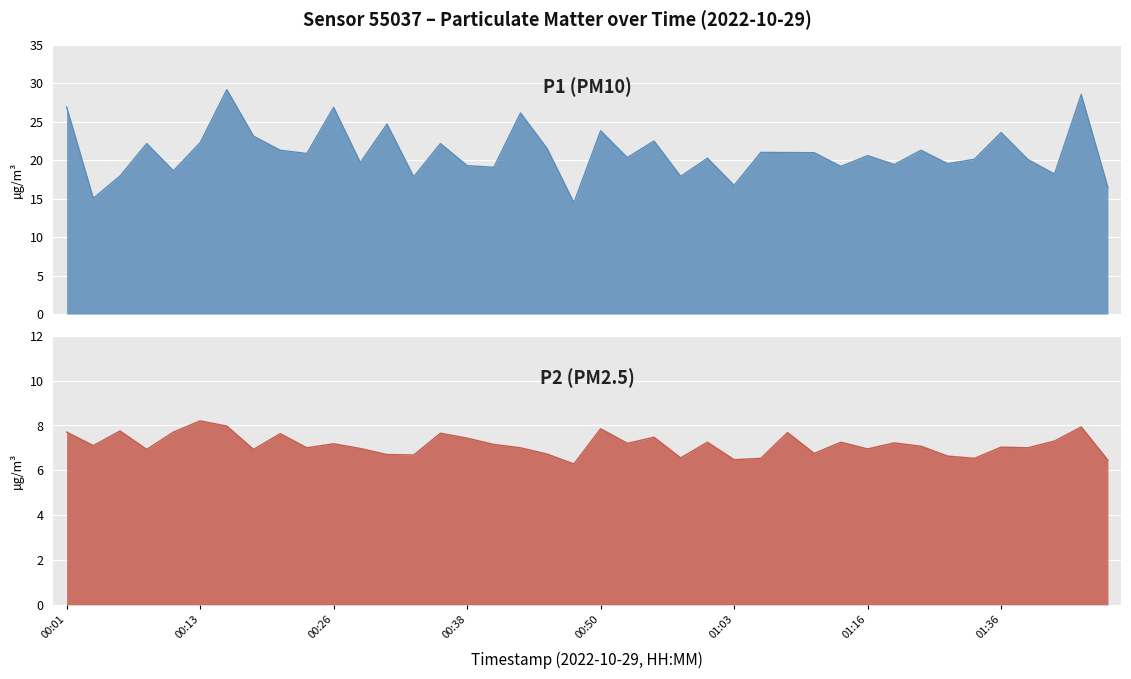

Where is P1 nearest to the value 21?

01:08